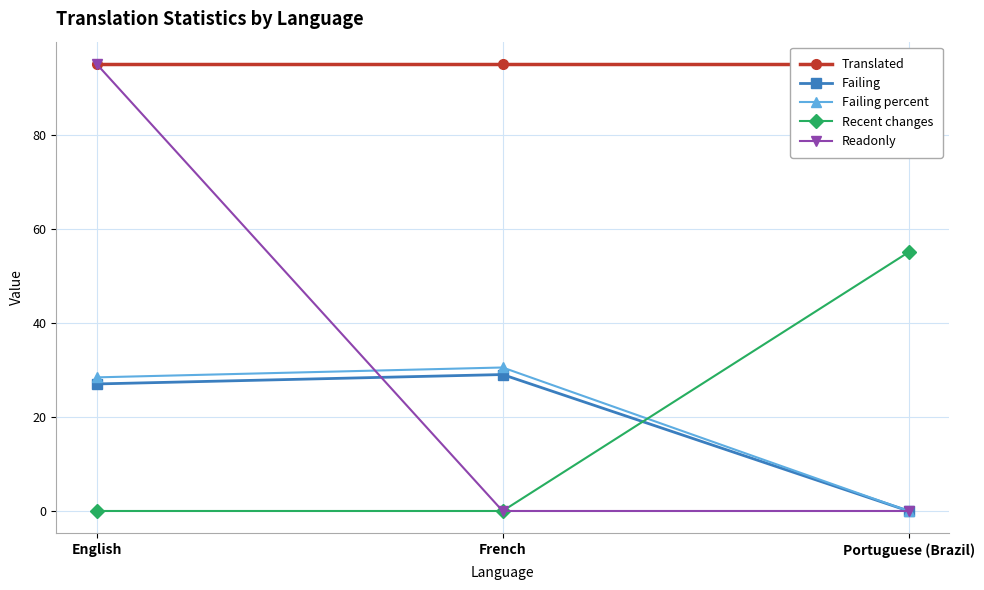

At which category is the sum across all series the highest?

English